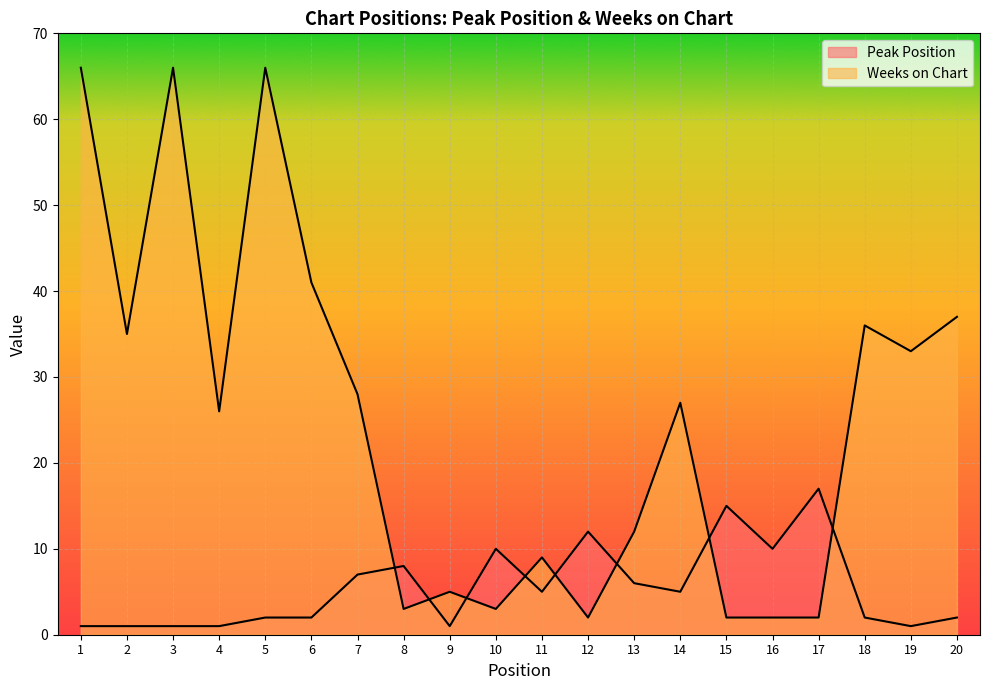

What is the minimum value shown in the chart?

1